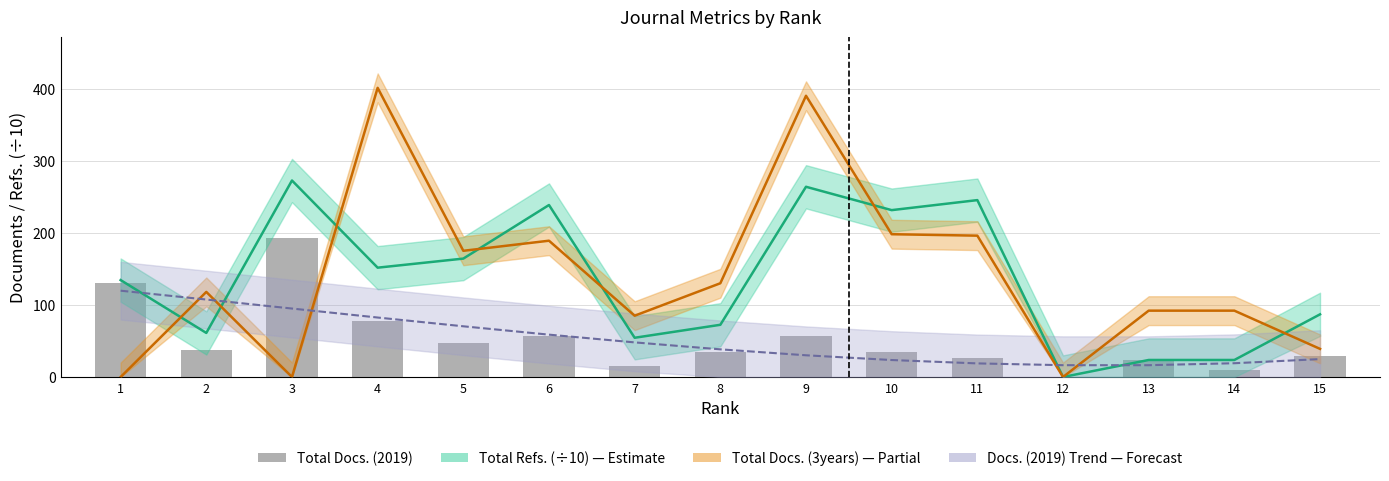

Which series has the largest total across all categories?

Total Docs. (3years) — Partial